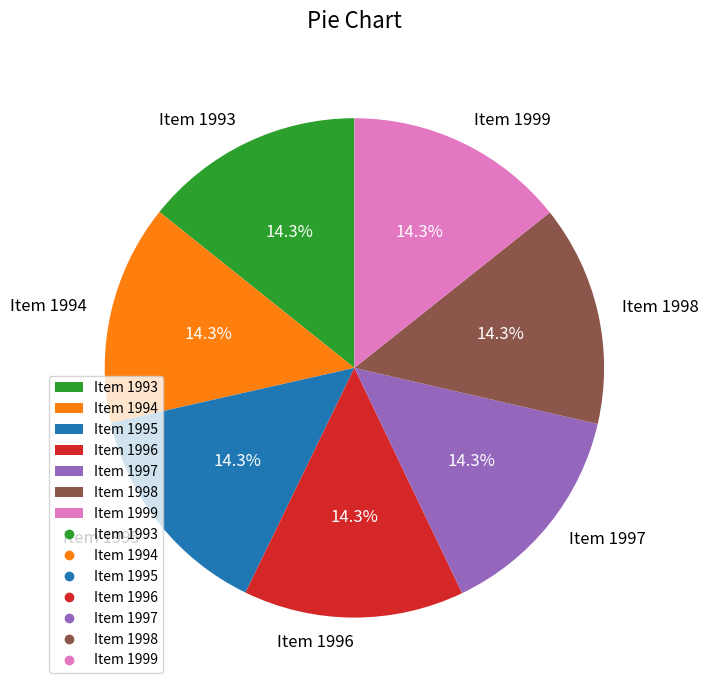

Approximately how many times larger is the value at Item 1993 compared to Item 1994?

1.0